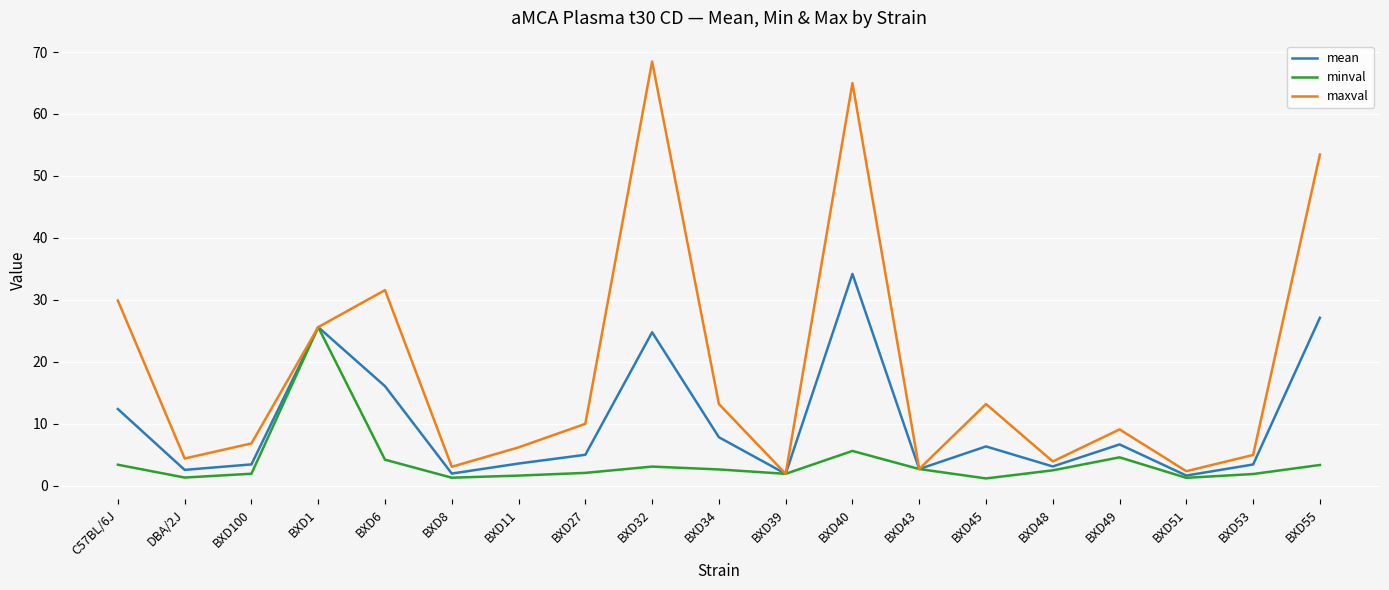

What position from the left is BXD34?

10